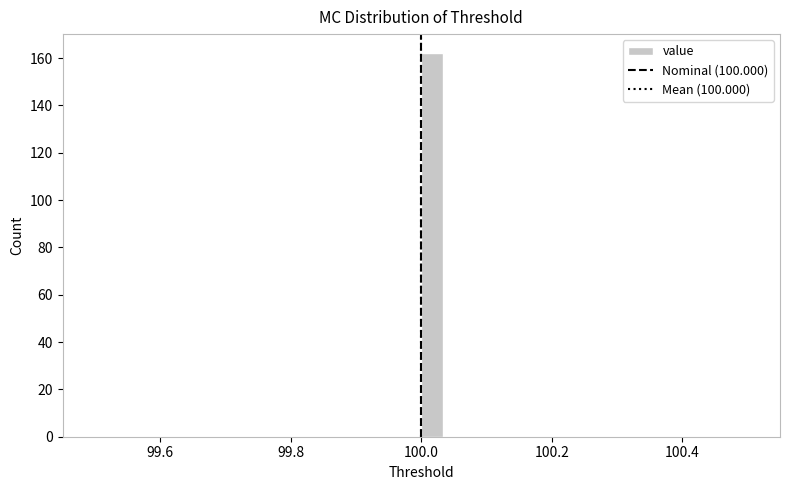

Read against the x-axis, roughly where is the centre of the tallest bar?

100.02